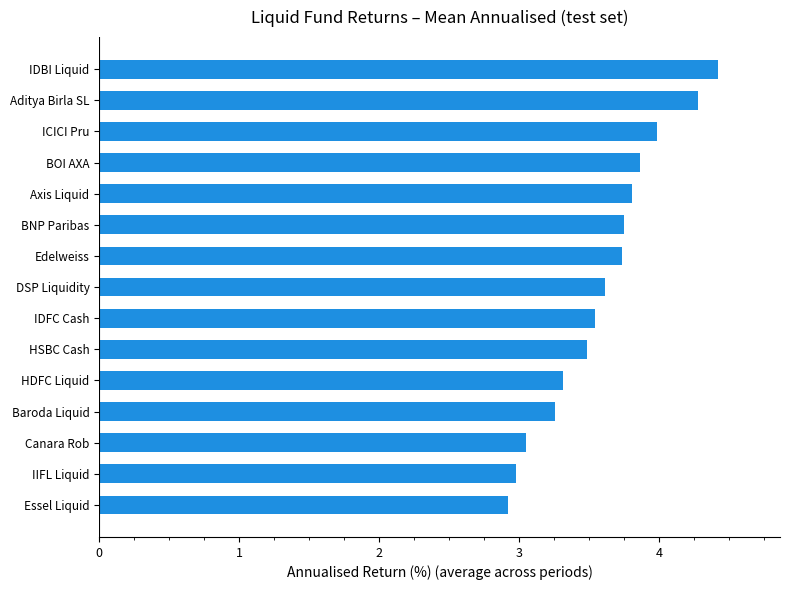

Reading bottom to top, list all the values displayed in this chart.

Essel Liquid=2.9	IIFL Liquid=3.0	Canara Rob=3.0	Baroda Liquid=3.3	HDFC Liquid=3.3	HSBC Cash=3.5	IDFC Cash=3.5	DSP Liquidity=3.6	Edelweiss=3.7	BNP Paribas=3.7	Axis Liquid=3.8	BOI AXA=3.9	ICICI Pru=4.0	Aditya Birla SL=4.3	IDBI Liquid=4.4